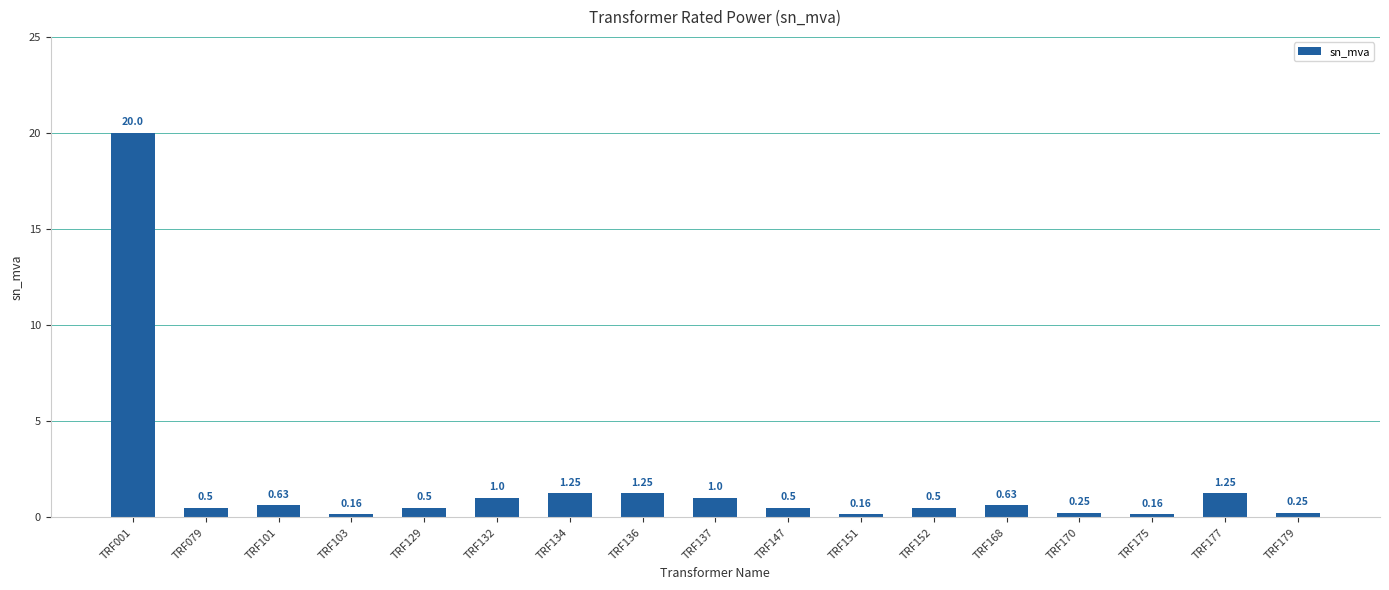

What is the sum of the values at TRF151 and TRF152?

0.7